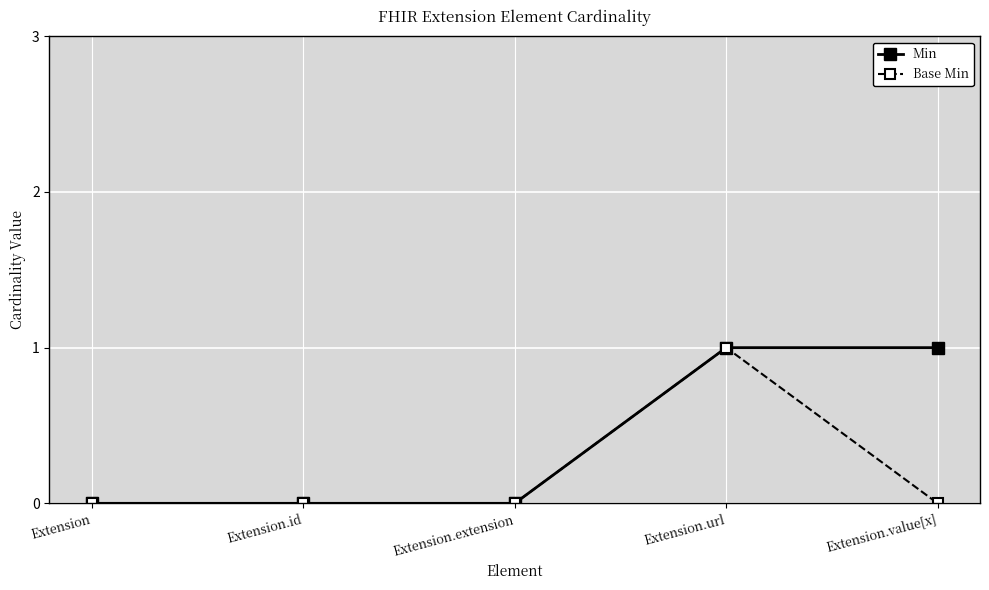

Reading left to right, transcribe all the data shown in this chart.

Min: 0	0	0	1	1
Base Min: 0	0	0	1	0